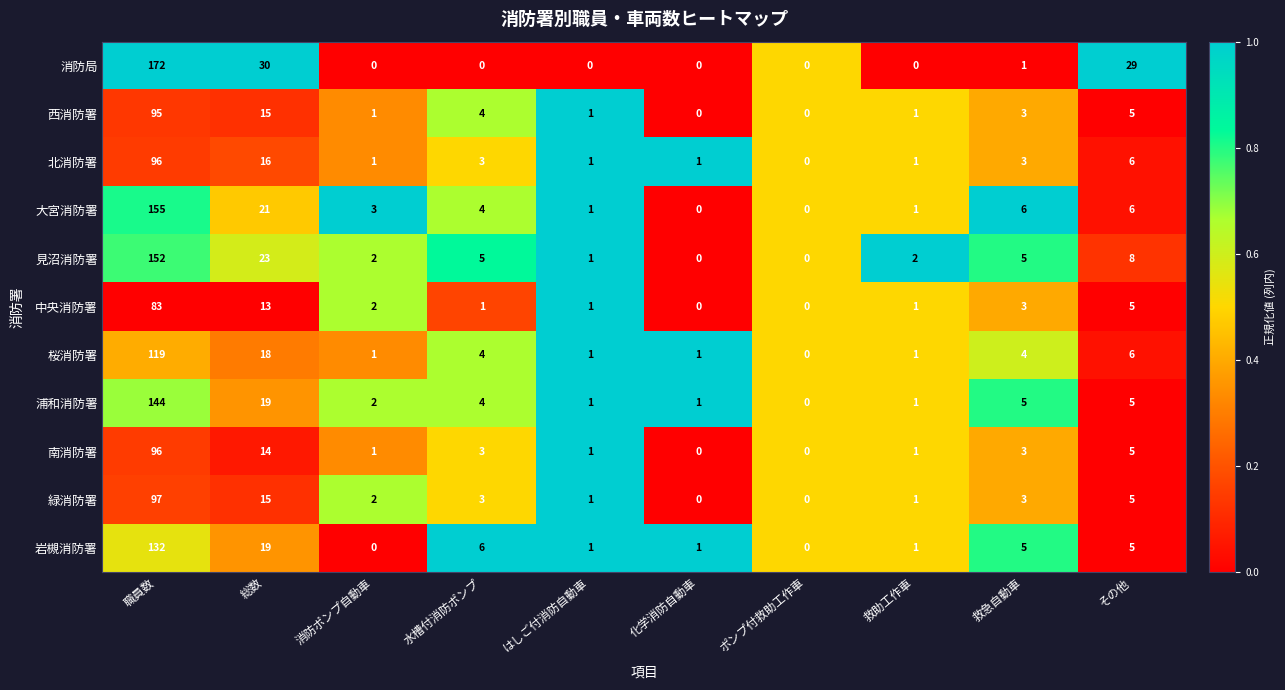

What is the total value across all series at 総数?

203